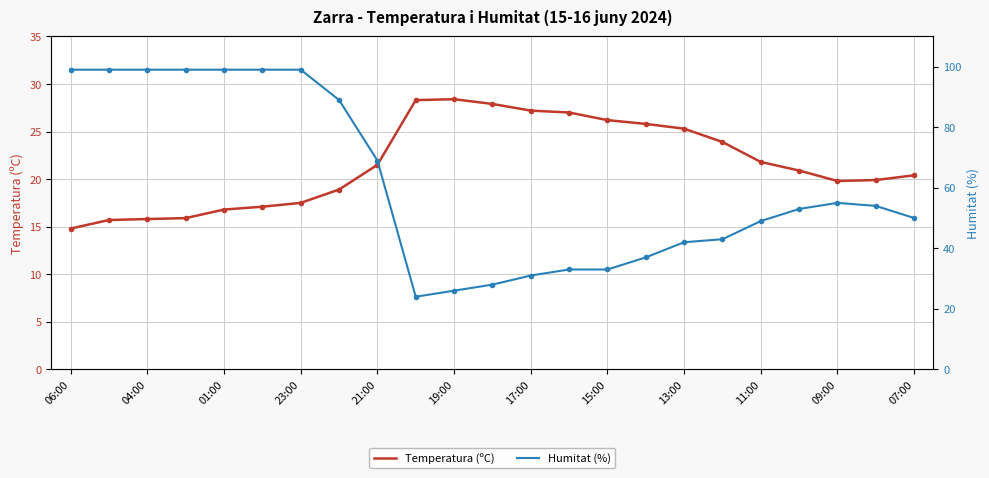

What is the greatest value displayed?

99.0